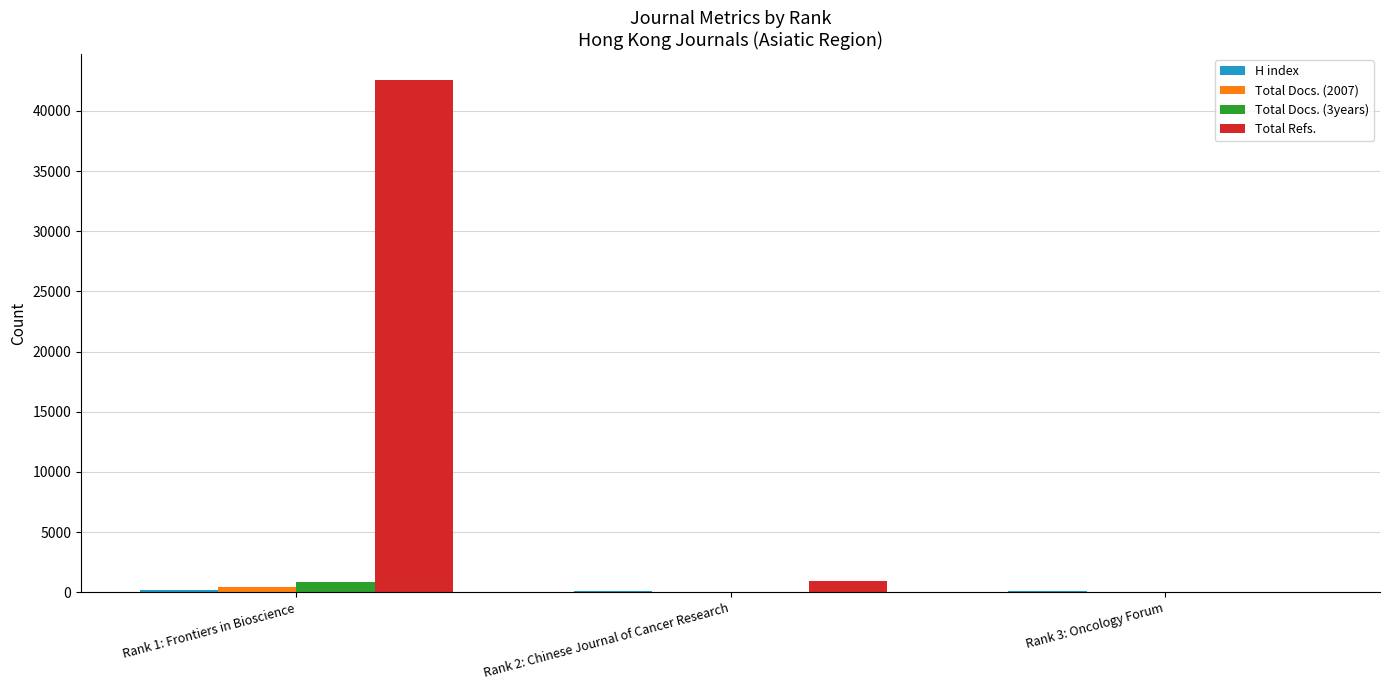

At which category is the sum across all series the highest?

Rank 1: Frontiers in Bioscience